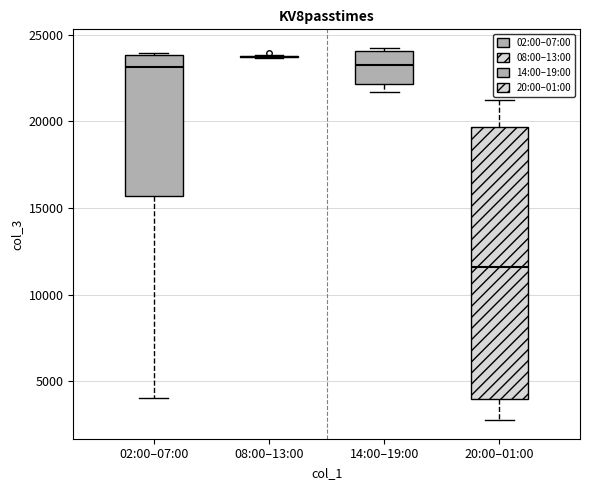

Reading left to right, transcribe this box plot: for each box, give where its median line is, the range the box spans, and where its two whiskers end, as read against the y-axis. The values are not printed on the chart, so give them approximately, as read against the axis.

02:00–07:00: median 23000, box 15500 to 24000, whiskers 4000 to 24000 (just above the box's upper edge)
08:00–13:00: box collapsed to a line at 23500, whiskers 23500 to 24000
14:00–19:00: median 23000, box 22000 to 24000, whiskers 21500 to 24000 (just above the box's upper edge)
20:00–01:00: median 11500, box 4000 to 19500, whiskers 3000 to 21500